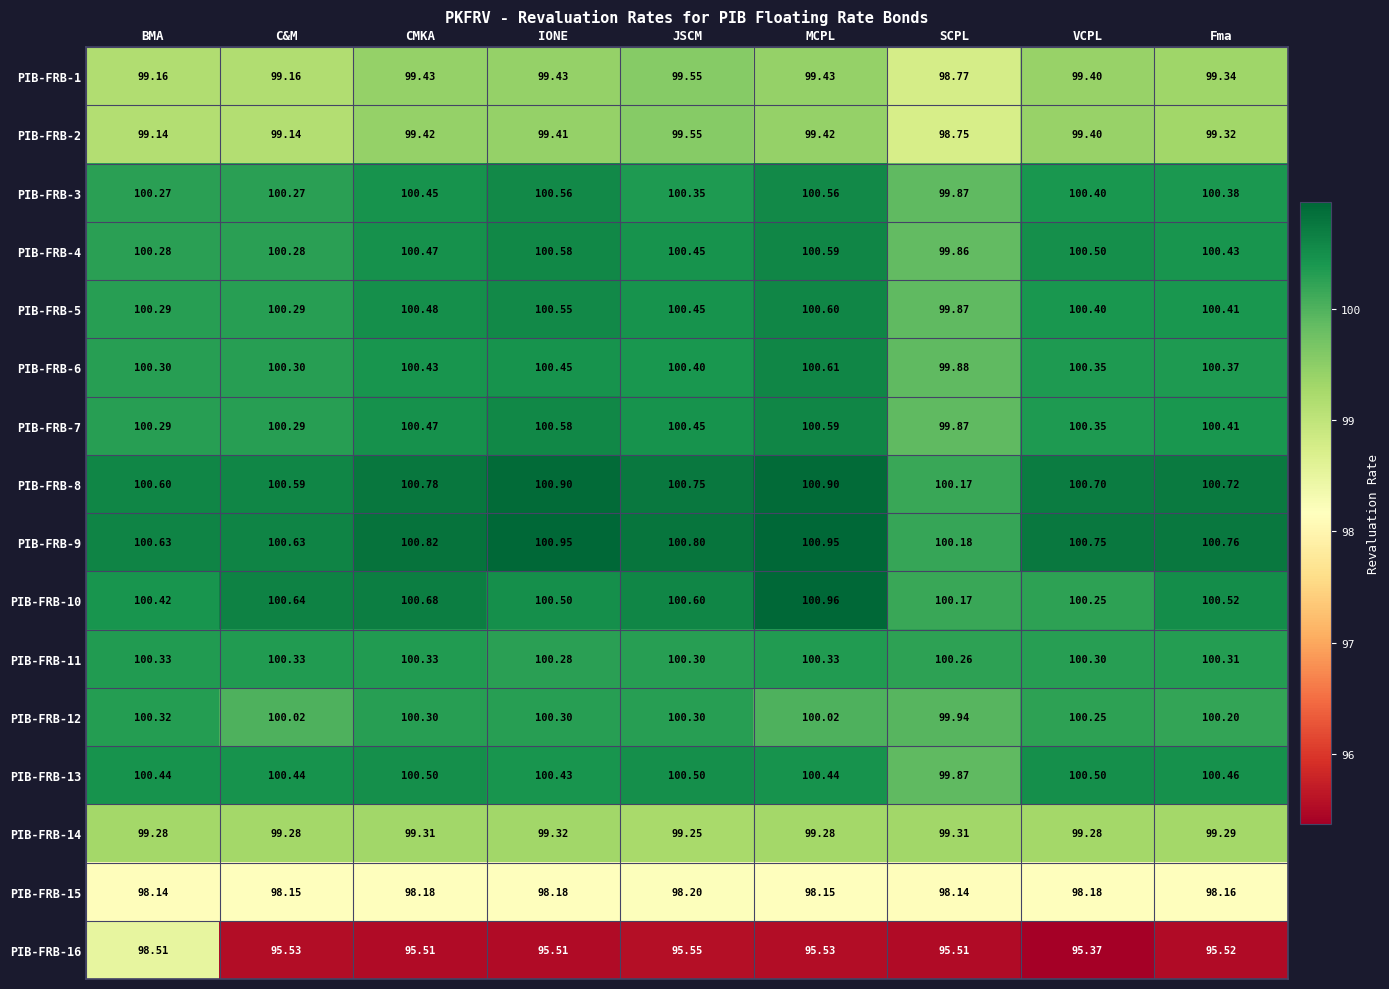

At which category is the sum across all series the highest?

BMA